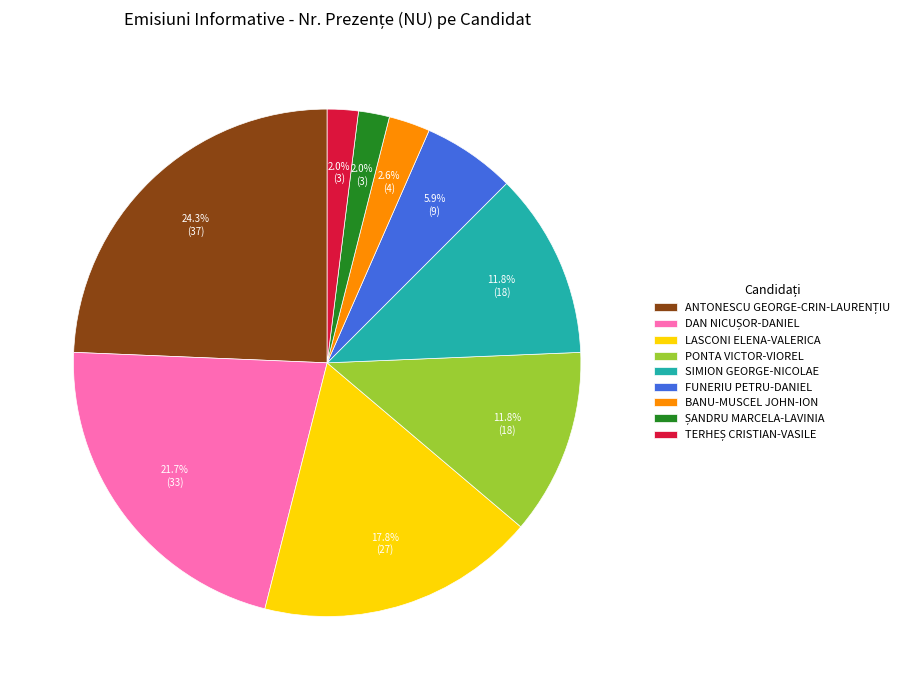

True or false: FUNERIU PETRU-DANIEL accounts for 6% of the total.

True